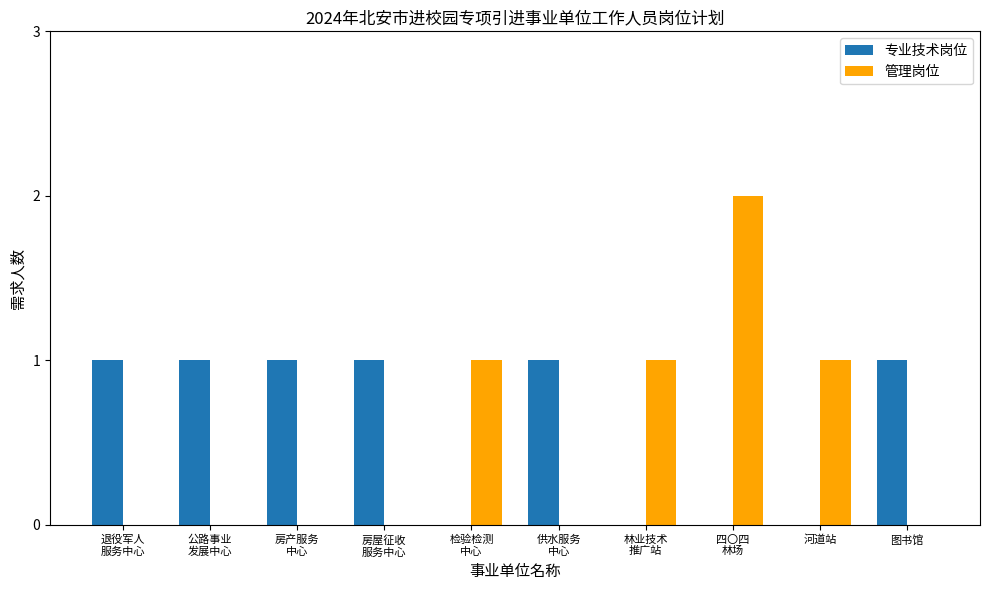

What is the sum of all 管理岗位 values?

5